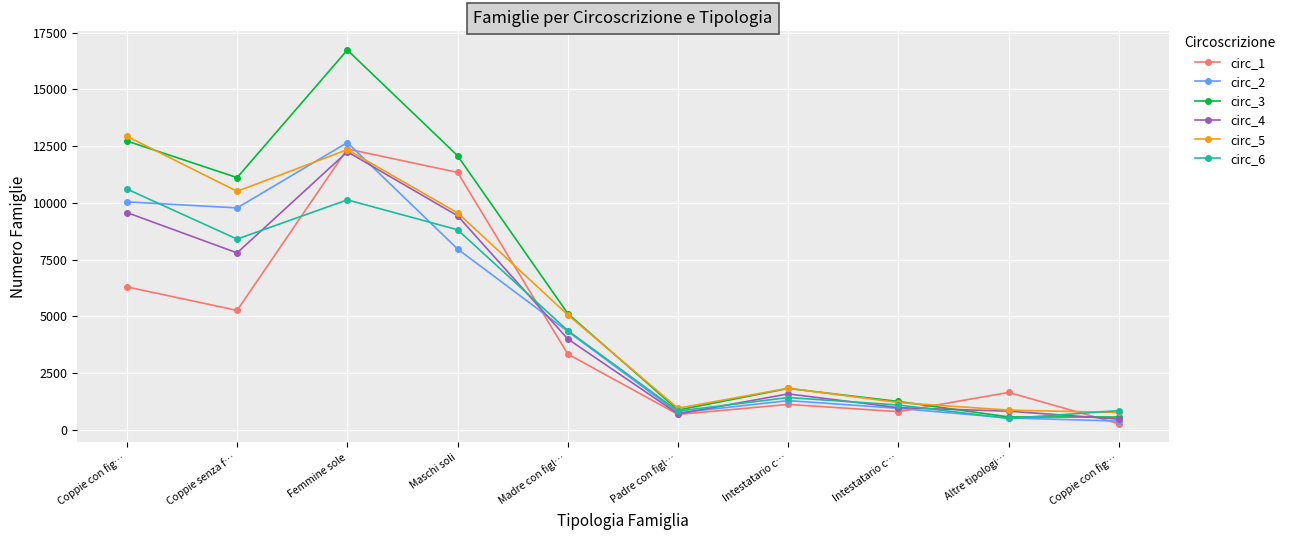

At Coppie con fig…, list the series in order from smallest to largest.

circ_1, circ_4, circ_2, circ_6, circ_3, circ_5